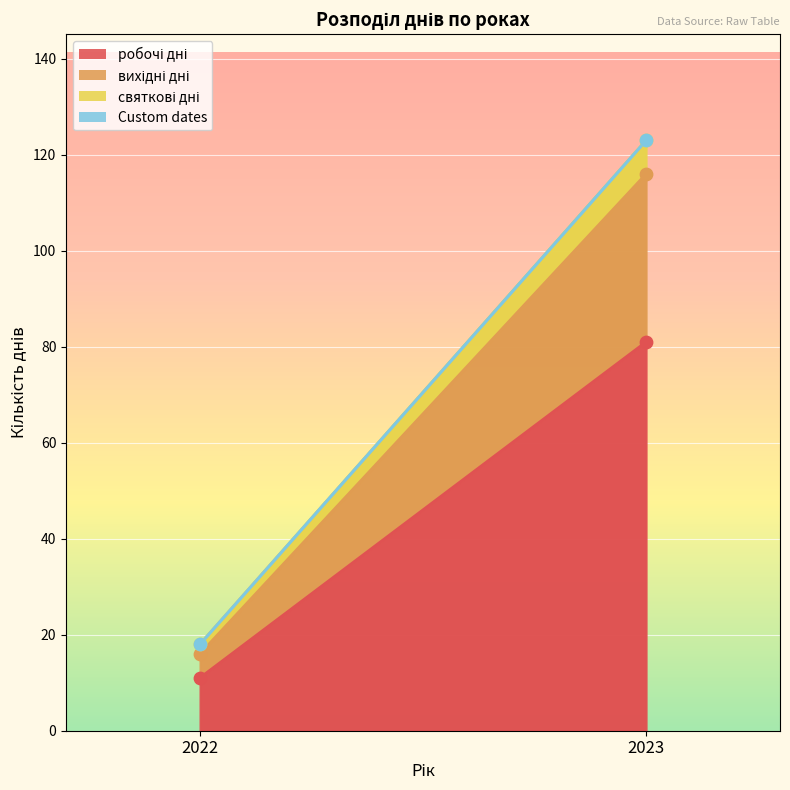

Which series reaches the minimum Y coordinate?

Custom dates